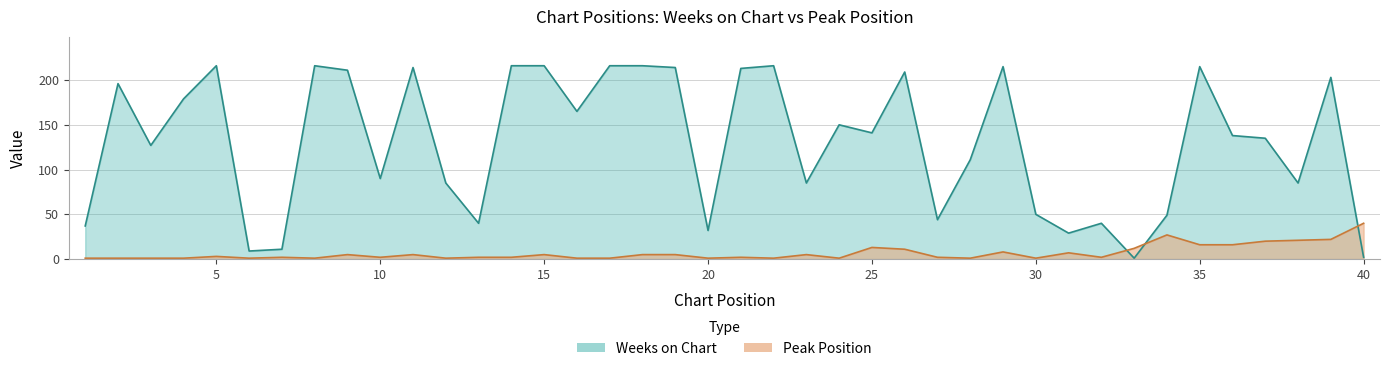

What is the value of the Weeks on Chart point at the 20th from the left?

32